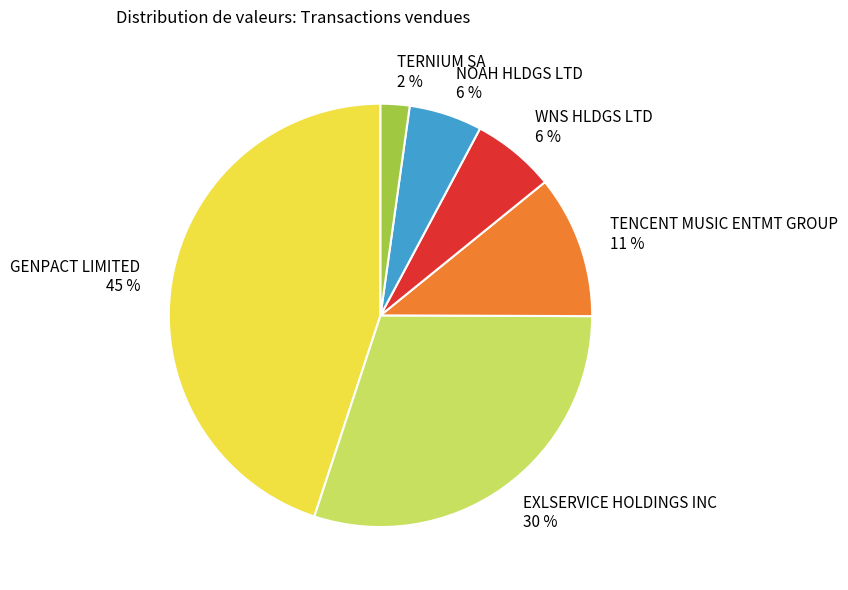

To the nearest percent, what is the average slice percentage?

17%